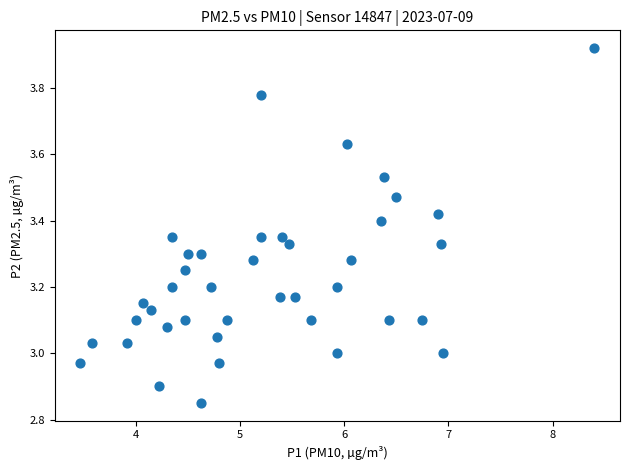

What is the range of Y values (max minus min)?

1.1